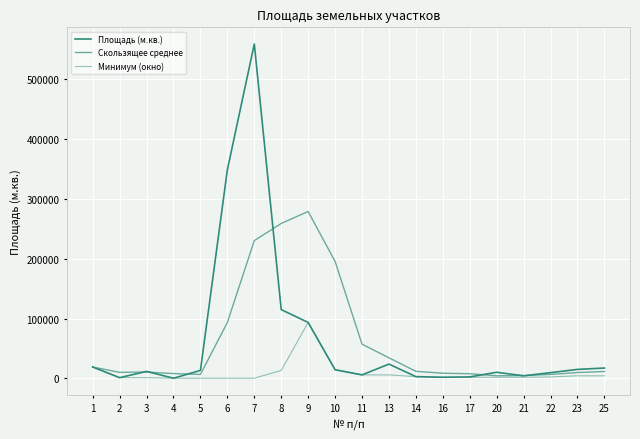

How many lines are shown in the chart?

3